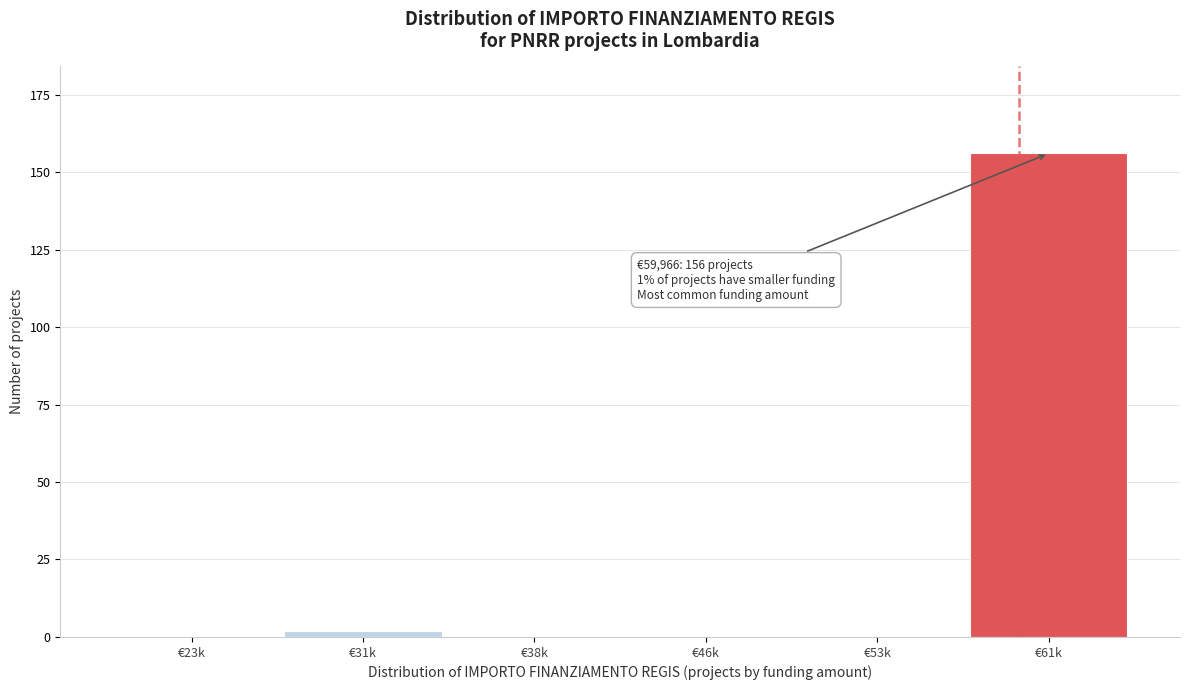

Reading right to left, extract all data points from this chart.

€61k=156	€53k=0	€46k=0	€38k=0	€31k=2	€23k=0